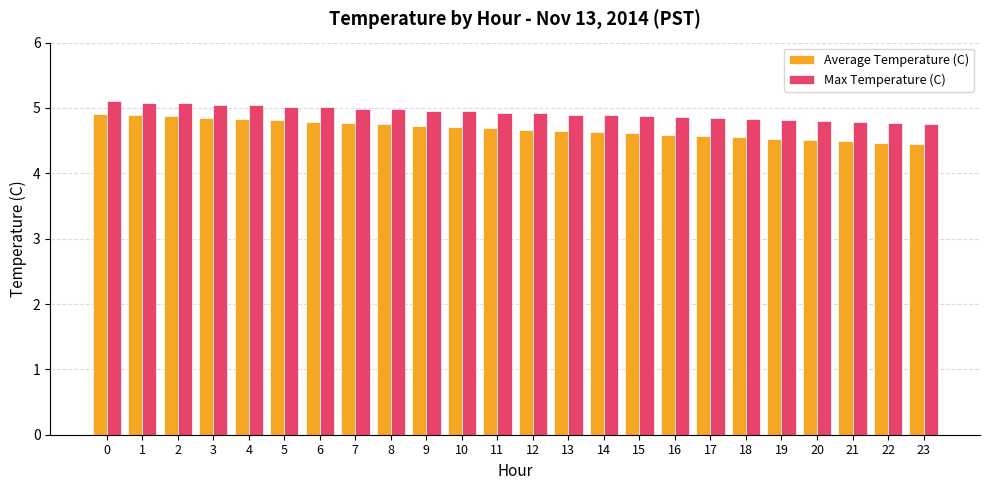

How many bars are there in each group?

2